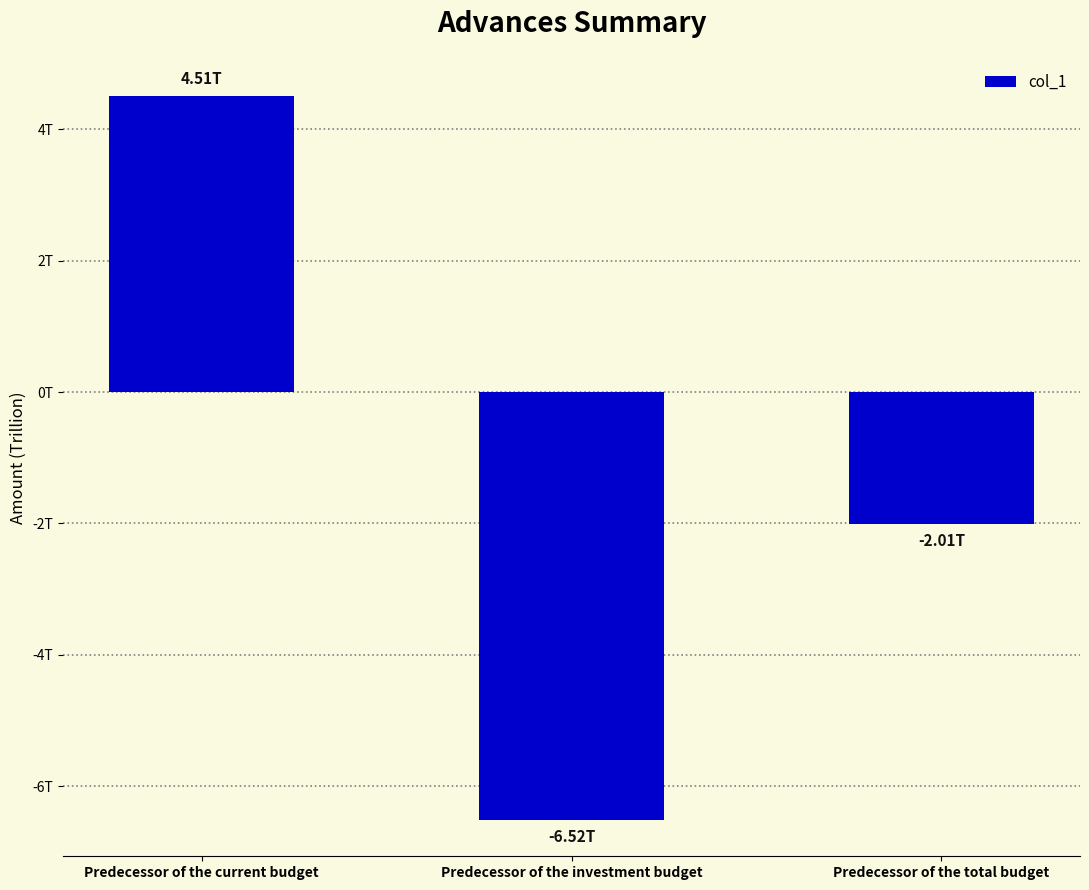

Are the bars horizontal?

No